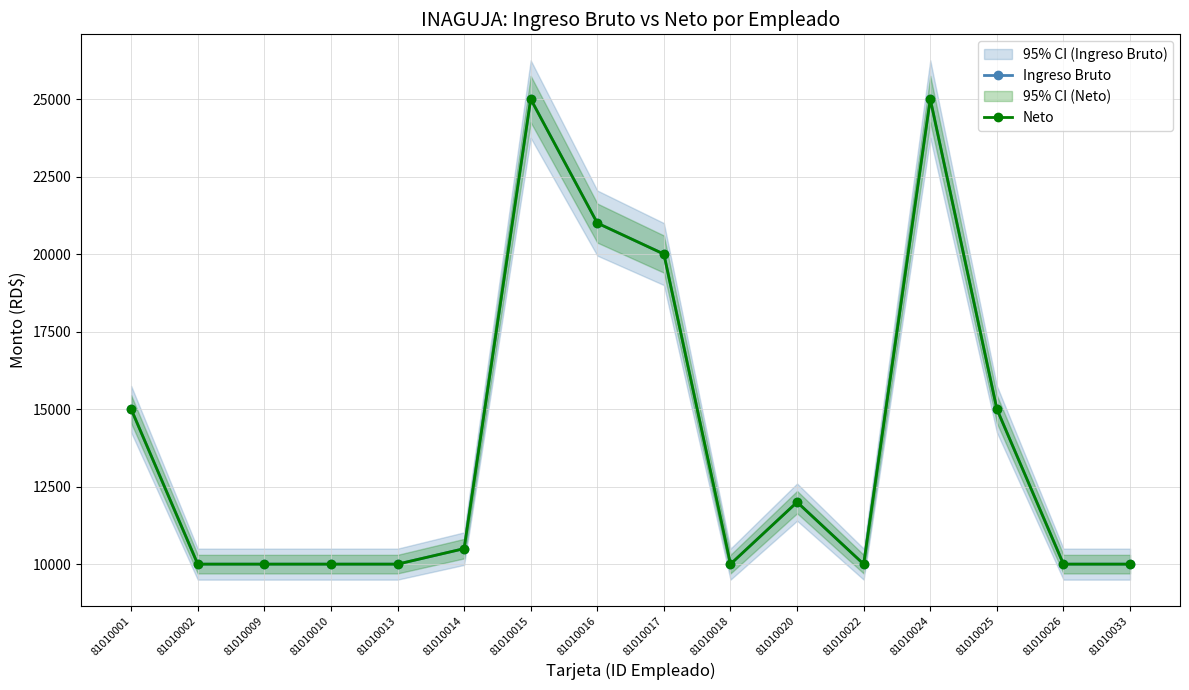

At which category does the chart reach its minimum across all series?

81010002